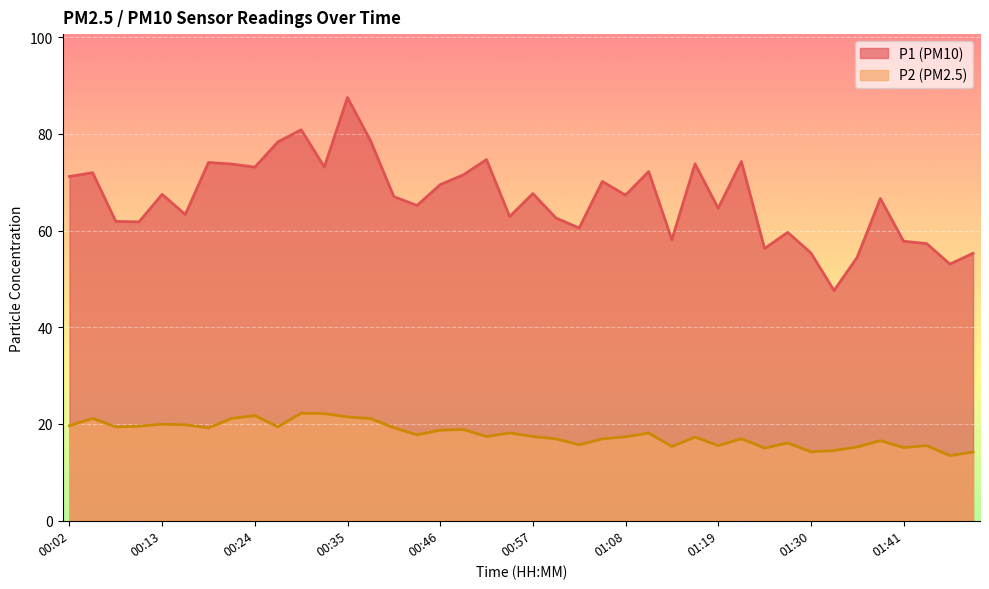

Reading left to right, extract all data points from this chart.

P1: 00:02=71.2	00:04=72.0	00:07=61.9	00:10=61.8	00:13=67.5	00:16=63.3	00:18=74.1	00:21=73.8	00:24=73.1	00:27=78.4	00:29=80.9	00:32=73.2	00:35=87.5	00:37=78.5	00:40=67.0	00:43=65.2	00:46=69.5	00:48=71.5	00:51=74.7	00:54=62.9	00:57=67.7	00:59=62.6	01:02=60.5	01:05=70.2	01:08=67.3	01:11=72.2	01:13=58.1	01:16=73.8	01:19=64.6	01:22=74.3	01:24=56.3	01:27=59.6	01:30=55.4	01:33=47.6	01:35=54.5	01:38=66.6	01:41=57.8	01:47=57.3	01:50=53.1	01:53=55.3
P2: 00:02=19.6	00:04=21.1	00:07=19.4	00:10=19.5	00:13=19.9	00:16=19.8	00:18=19.2	00:21=21.1	00:24=21.7	00:27=19.4	00:29=22.2	00:32=22.1	00:35=21.4	00:37=21.1	00:40=19.2	00:43=17.7	00:46=18.7	00:48=18.8	00:51=17.4	00:54=18.1	00:57=17.4	00:59=16.9	01:02=15.7	01:05=16.9	01:08=17.3	01:11=18.1	01:13=15.3	01:16=17.3	01:19=15.5	01:22=16.9	01:24=15.0	01:27=16.0	01:30=14.2	01:33=14.5	01:35=15.2	01:38=16.5	01:41=15.1	01:47=15.5	01:50=13.4	01:53=14.2